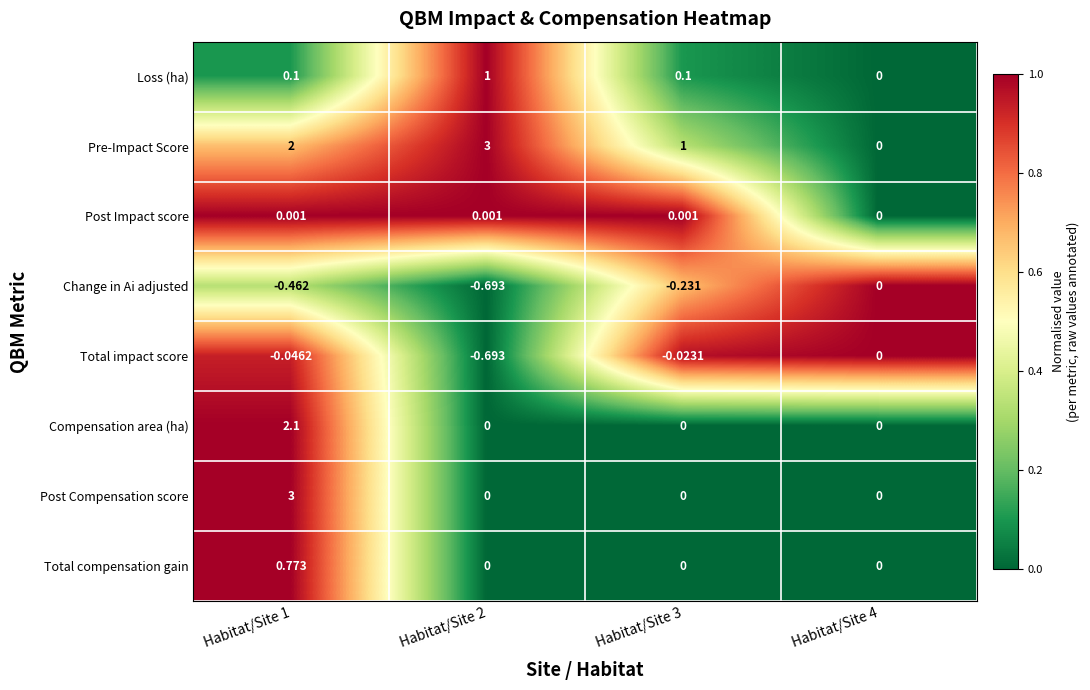

Which series has the largest total across all categories?

Pre-Impact Score